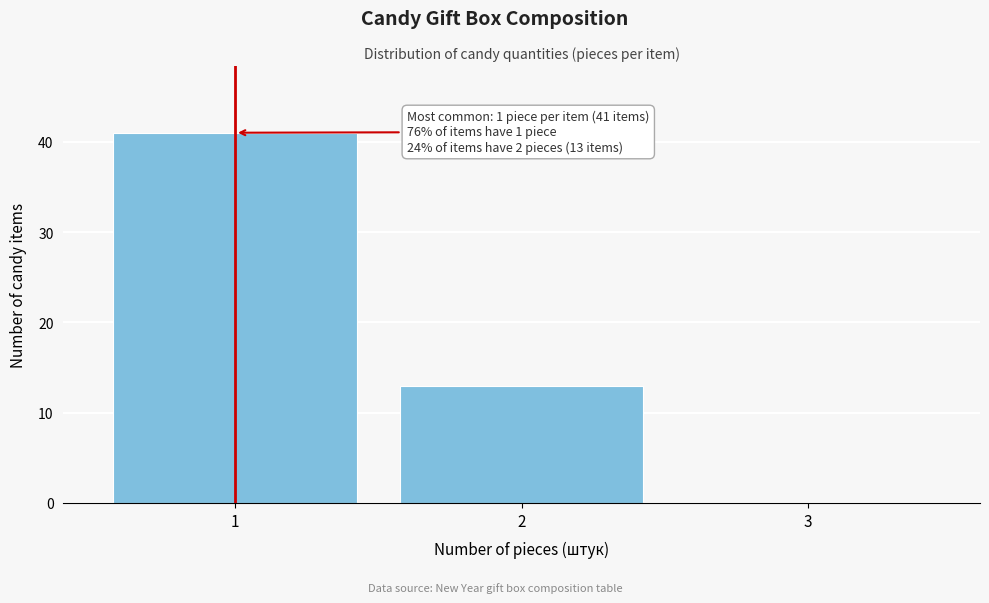

Over which range of the x-axis is the bar tallest?

0.5 to 1.5